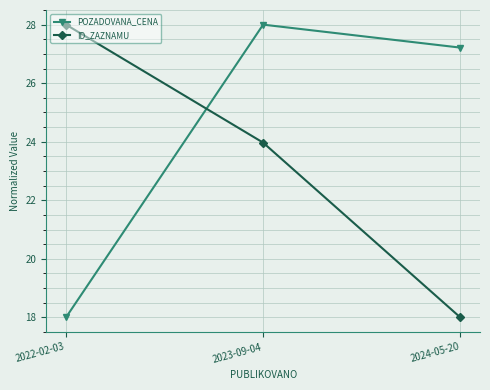

Reading left to right, extract all data points from this chart.

POZADOVANA_CENA: 18.0	28.0	27.2
ID_ZAZNAMU: 28.0	24.0	18.0